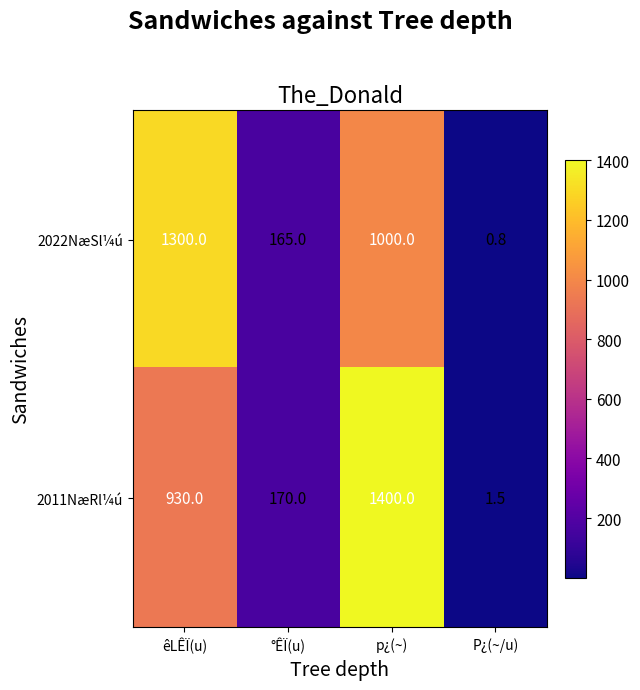

What is the total value across all series at P¿(~/u)?

2.3